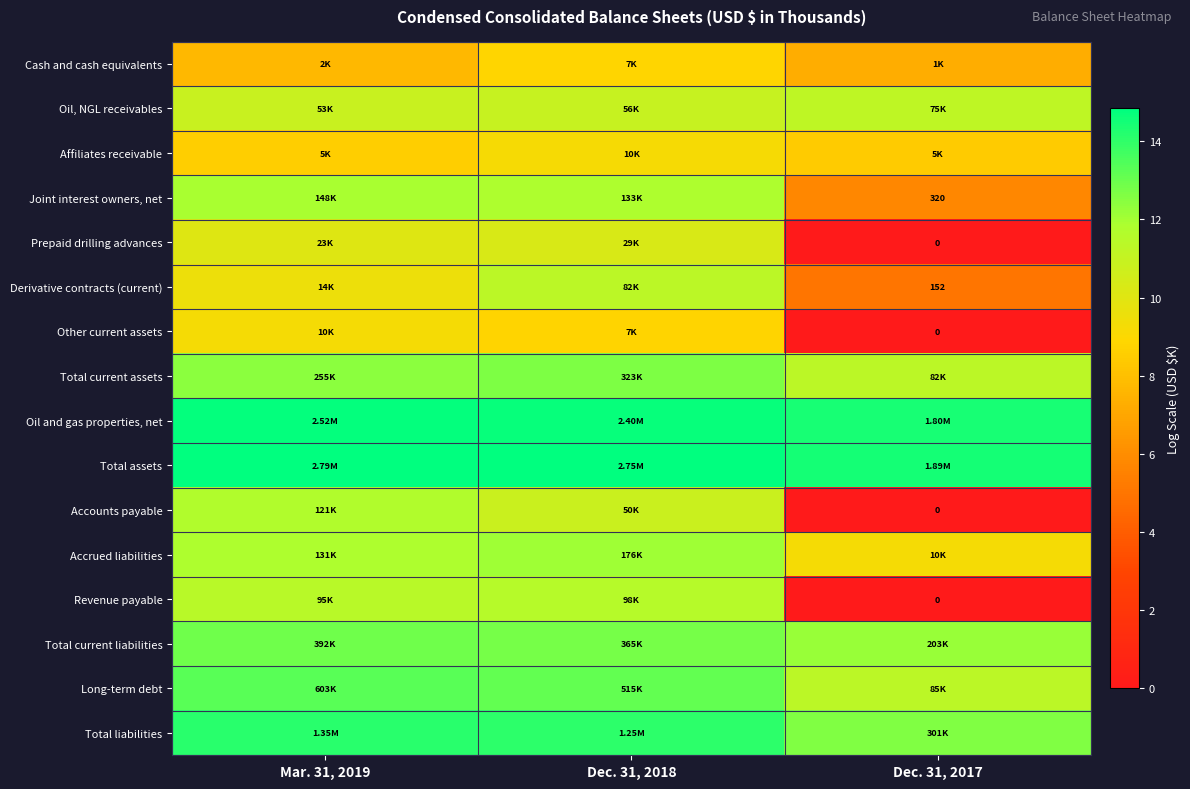

The value of Accounts payable at Dec. 31, 2018 is 18.8. True or false?

False